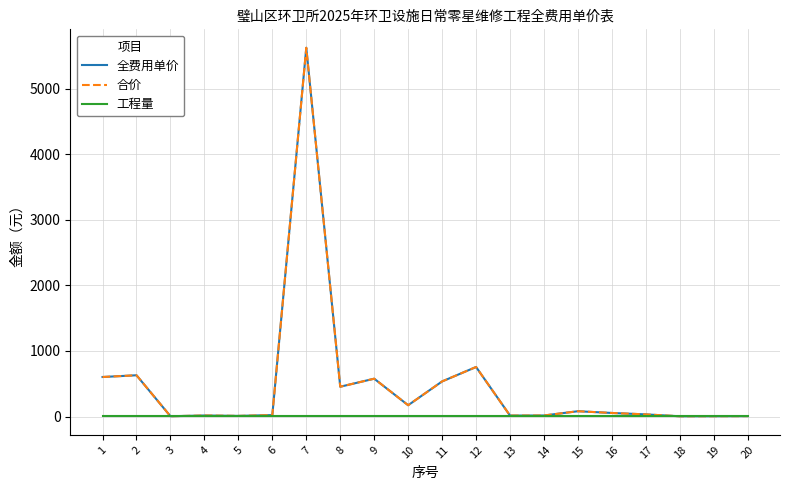

Is this an area chart (filled region under the line)?

No